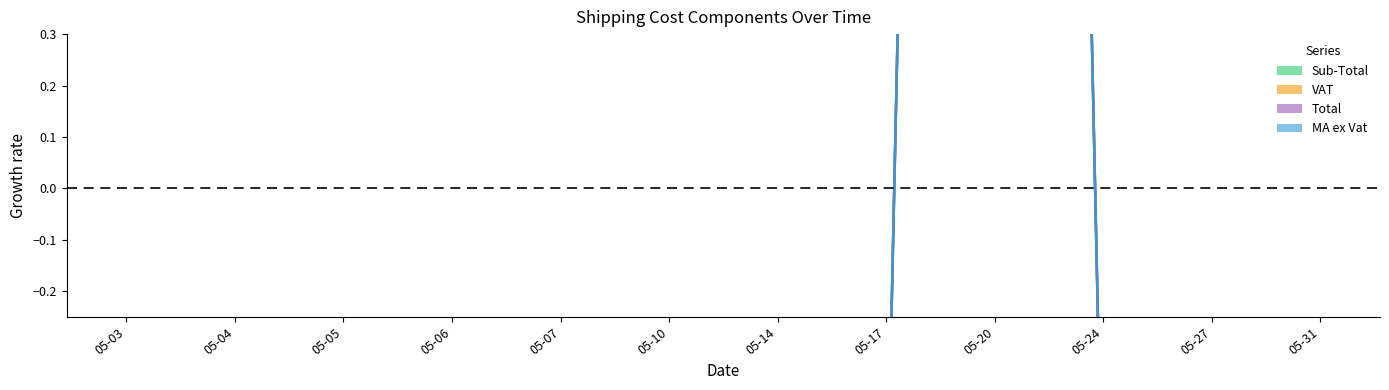

What is the value of the MA ex Vat point at the 5th from the left?

-0.9